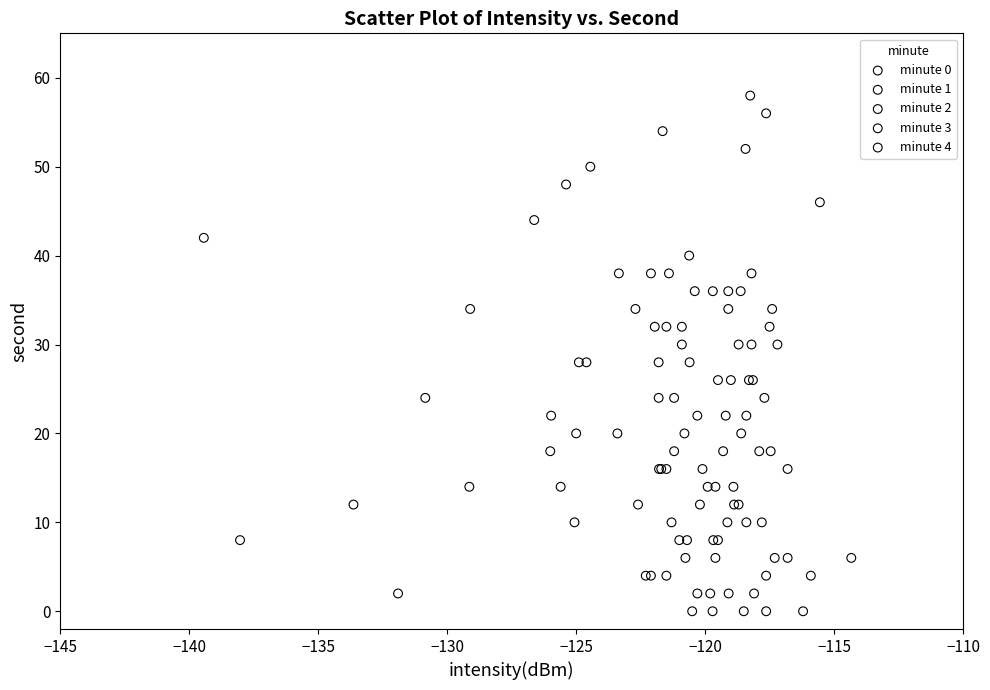

Which series reaches the maximum Y coordinate?

minute 0